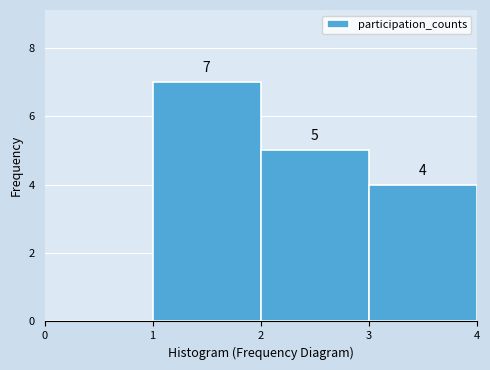

Over which range of the x-axis is the bar tallest?

1 to 2